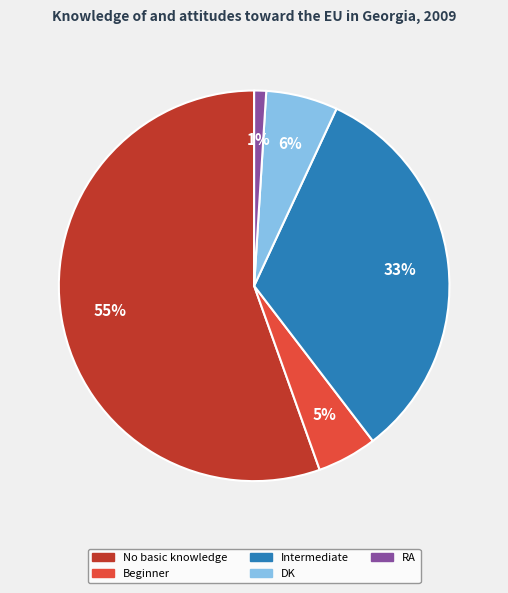

The No basic knowledge slice represents 48% of the pie. True or false?

False